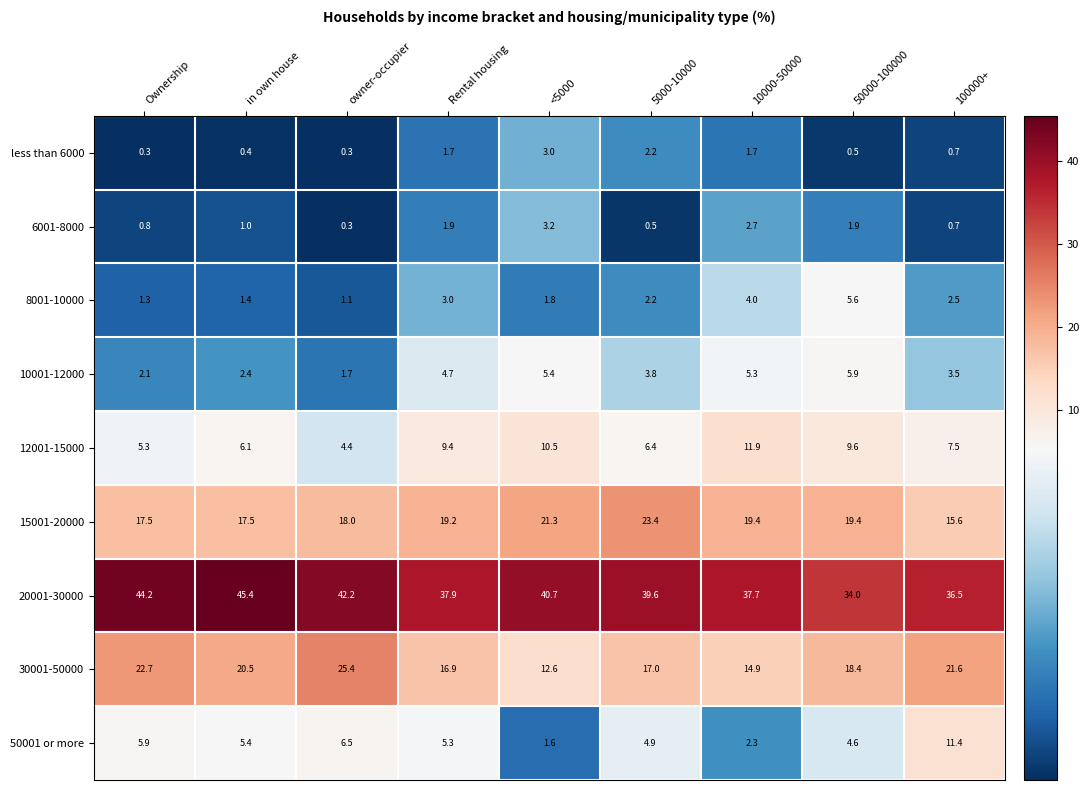

What is the difference between the 30001-50000 values at in own house and 50000-100000?

2.1